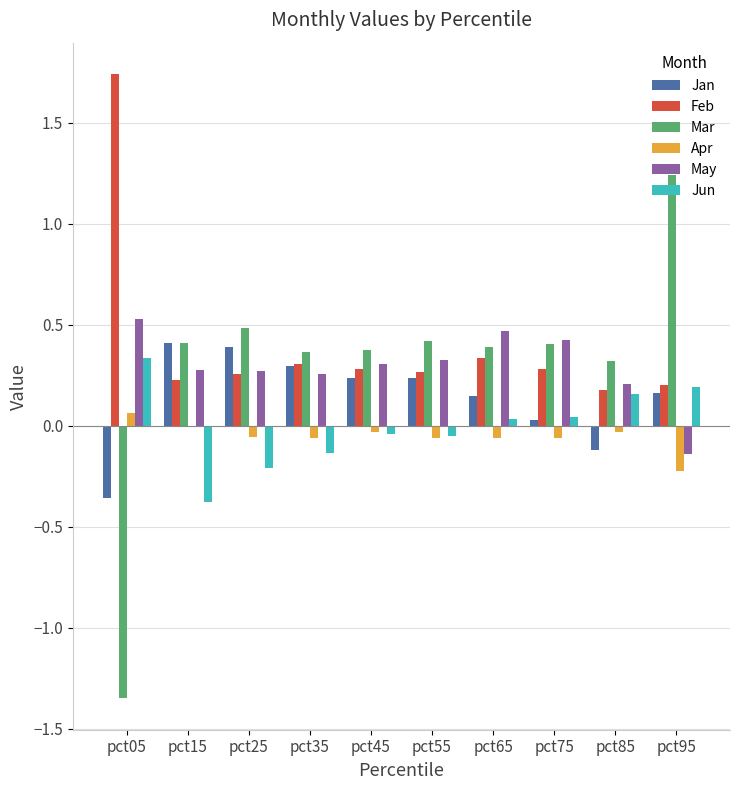

What are all the series names shown in the legend?

Jan, Feb, Mar, Apr, May, Jun